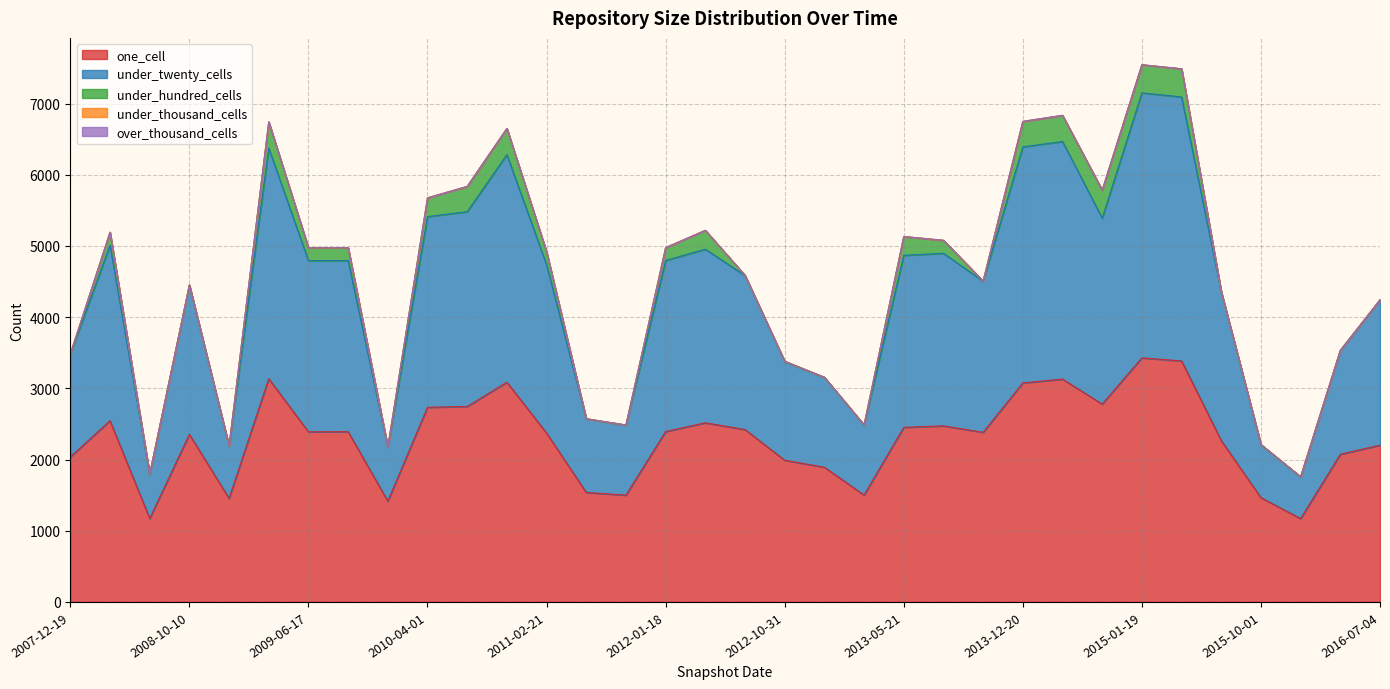

Read the one_cell value at 2016-04-05.

2074